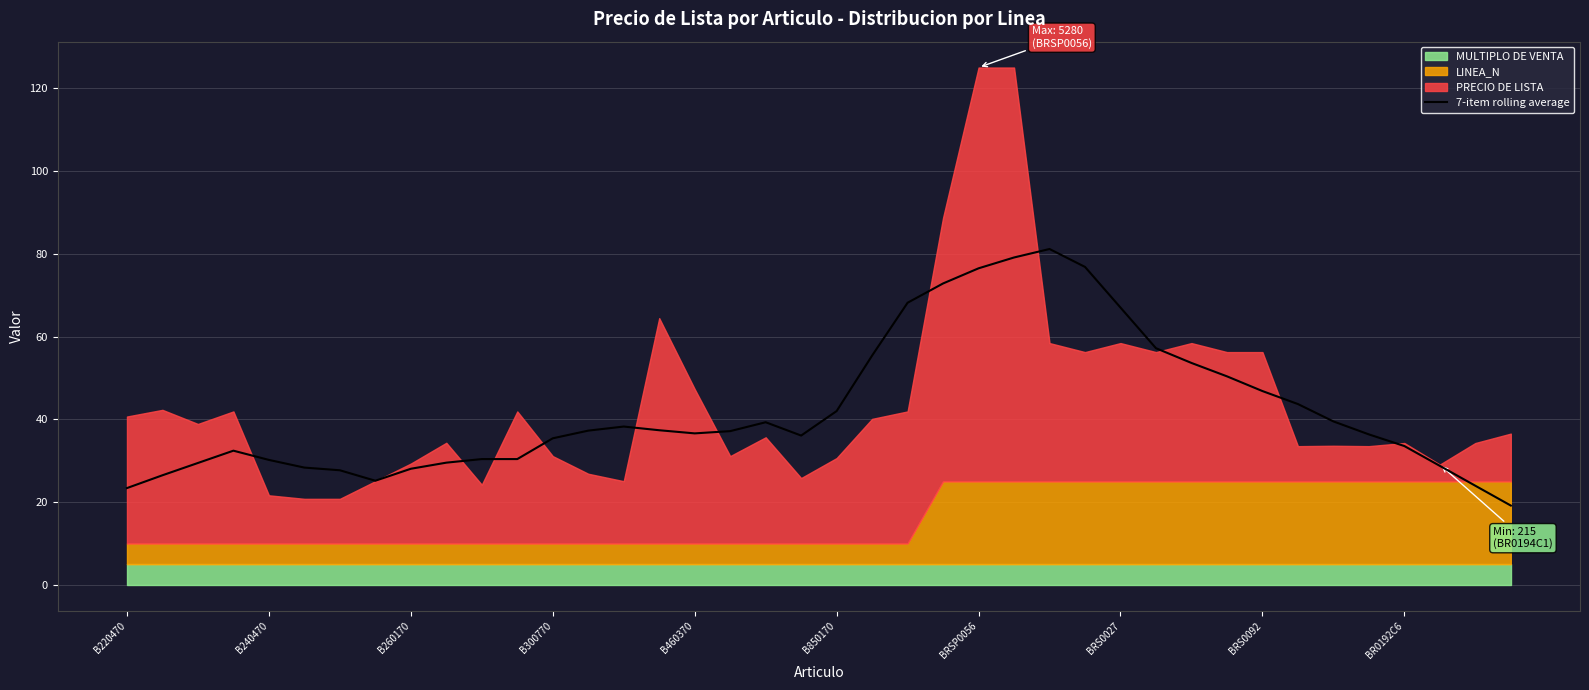

How many values are below 37?

20